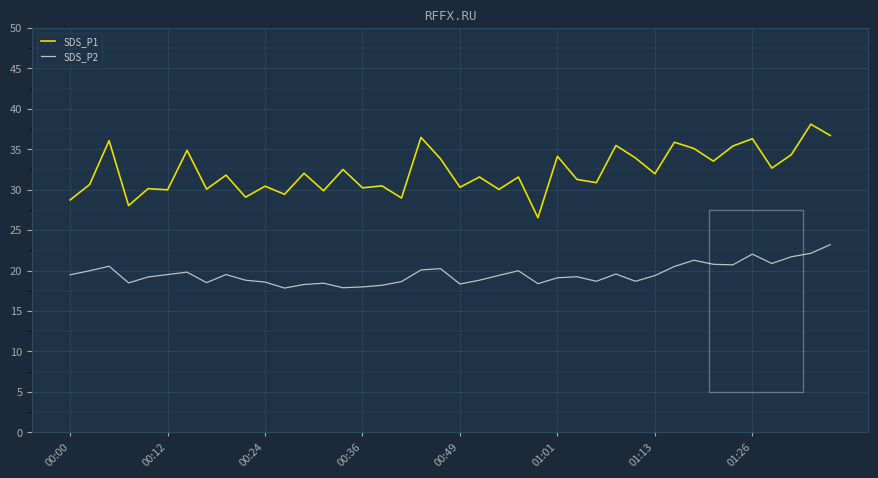

What is the difference between the maximum and minimum values in the SDS_P1 series?

11.6